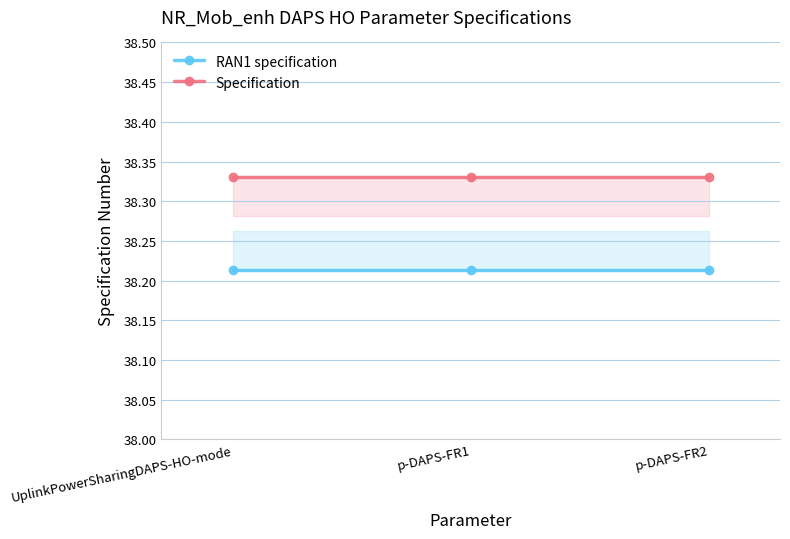

Count the number of data series in this chart.

2